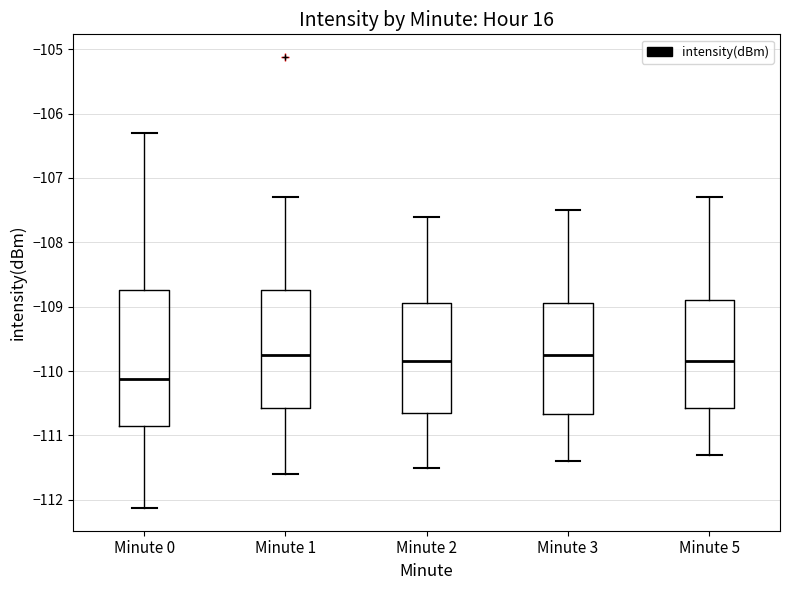

Comparing the boxes themselves (not the whiskers), which one is the tallest?

Minute 0